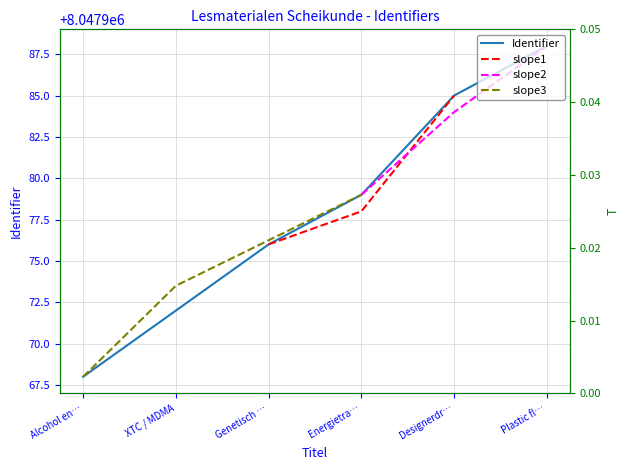

Is it true that the value at Alcohol en… is 12820999?

False